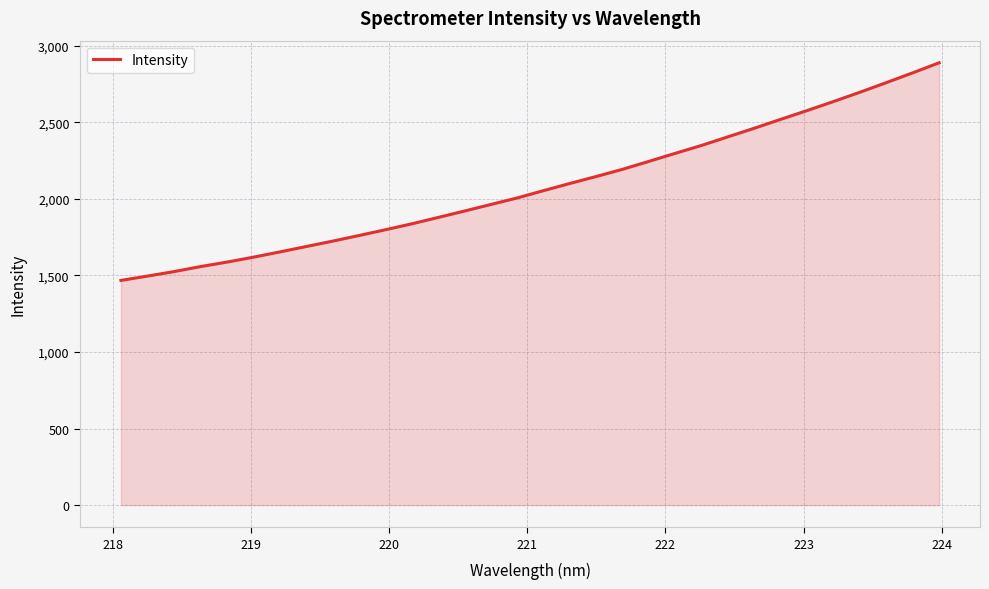

Reading left to right, extract all data points from this chart.

1468.0	1496.0	1525.2	1557.8	1587.1	1619.1	1653.4	1688.8	1723.9	1760.7	1798.3	1837.0	1878.6	1920.8	1963.6	2006.3	2054.2	2101.2	2146.7	2193.9	2245.7	2298.1	2350.1	2406.3	2462.4	2520.4	2577.7	2636.6	2697.2	2759.9	2823.8	2889.4